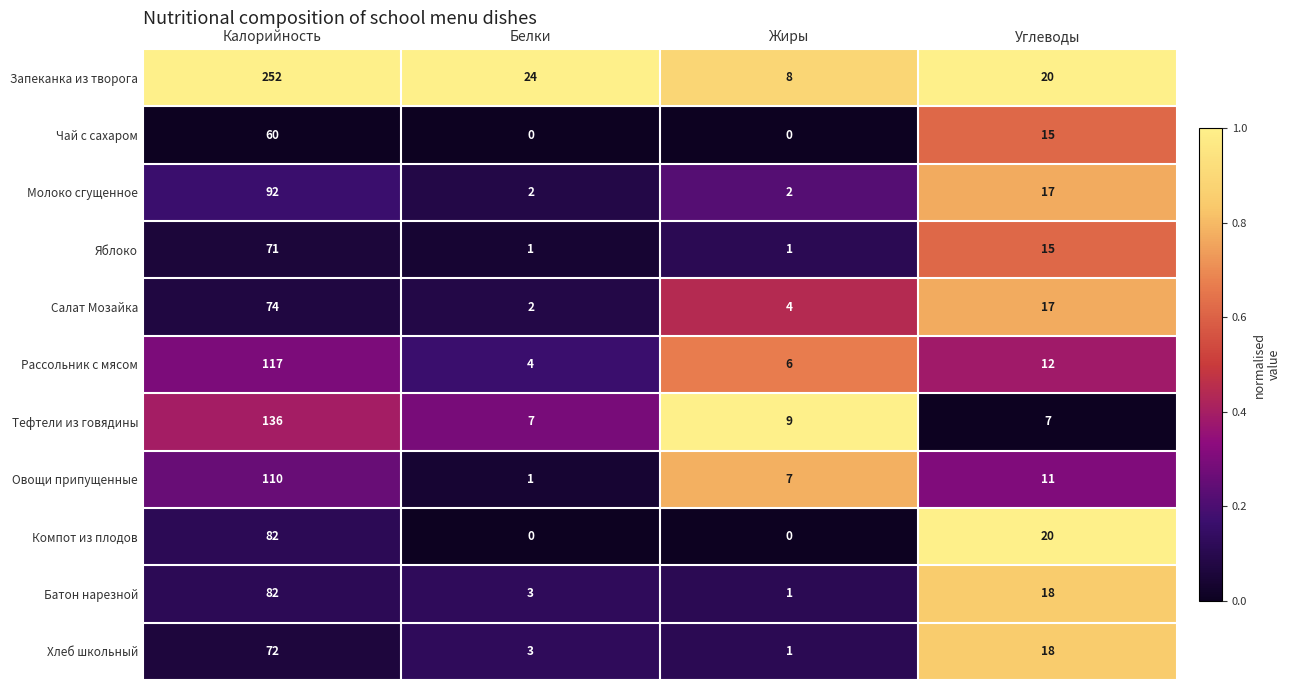

The Овощи припущенные series shows 11 at Углеводы. True or false?

True